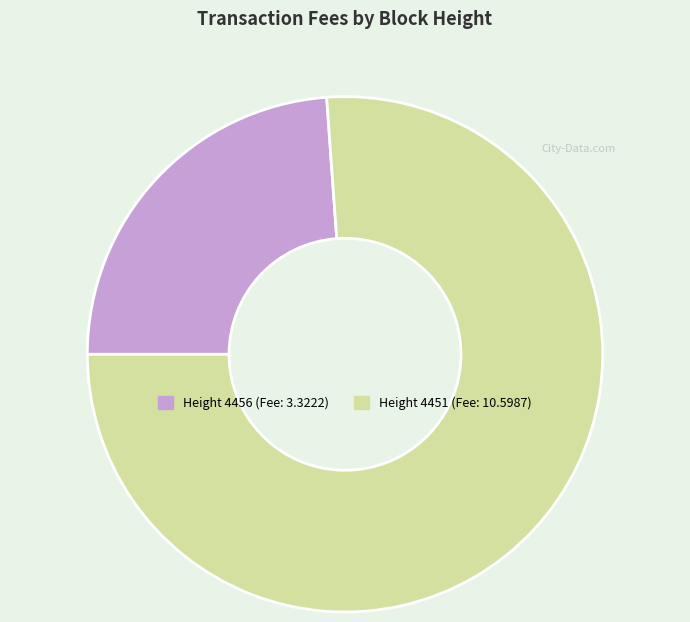

Is there a majority slice in this chart?

Yes